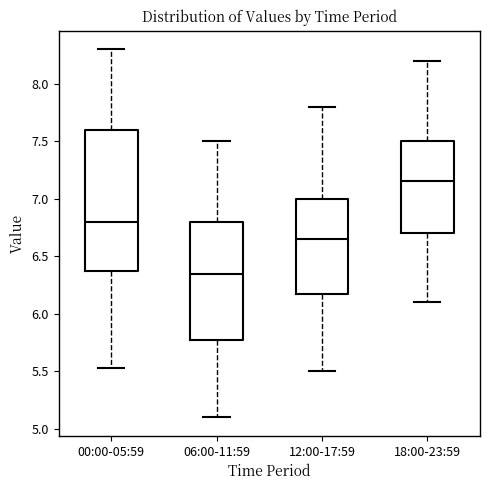

Which box has the lowest median line?

06:00-11:59